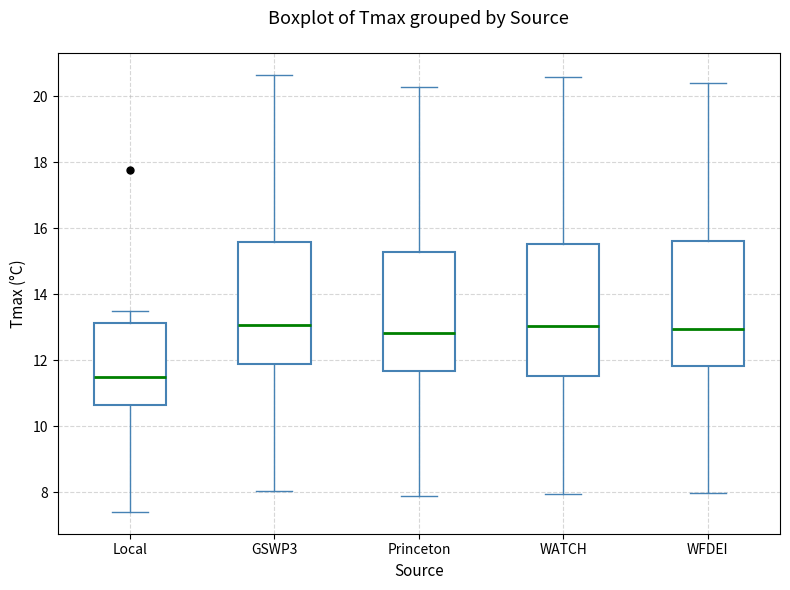

Comparing the boxes themselves (not the whiskers), which one is the tallest?

WATCH